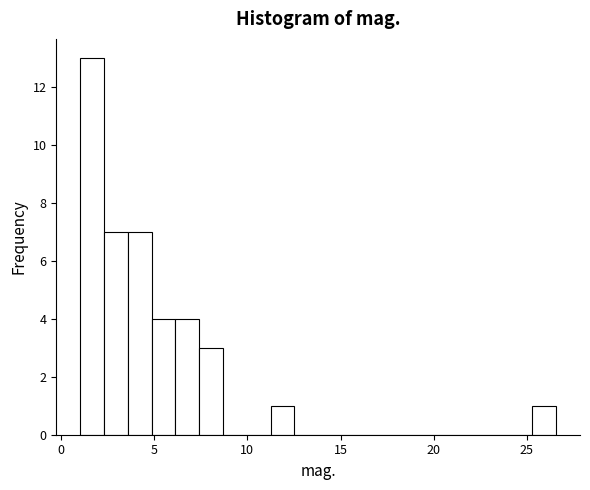

Read against the x-axis, roughly where is the centre of the tallest bar?

1.5